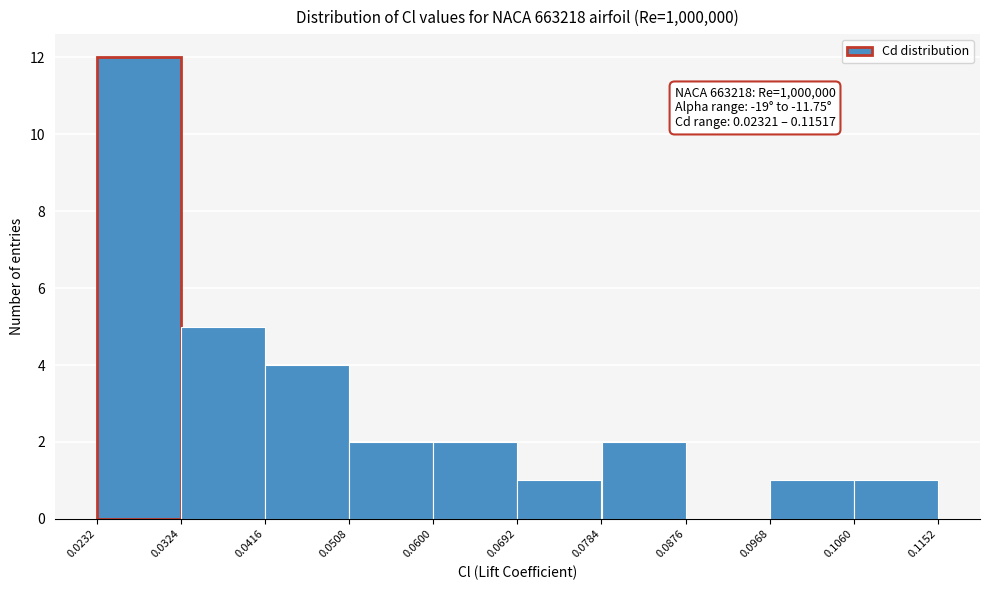

Over which range of the x-axis is the bar tallest?

0.0232 to 0.0324